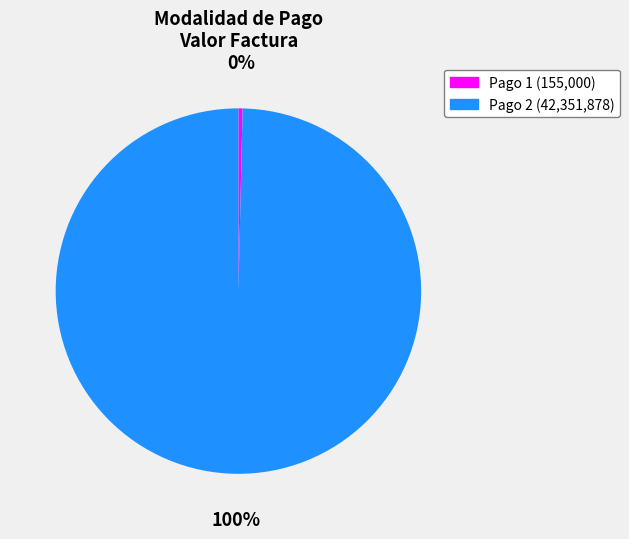

Is there a majority slice in this chart?

Yes